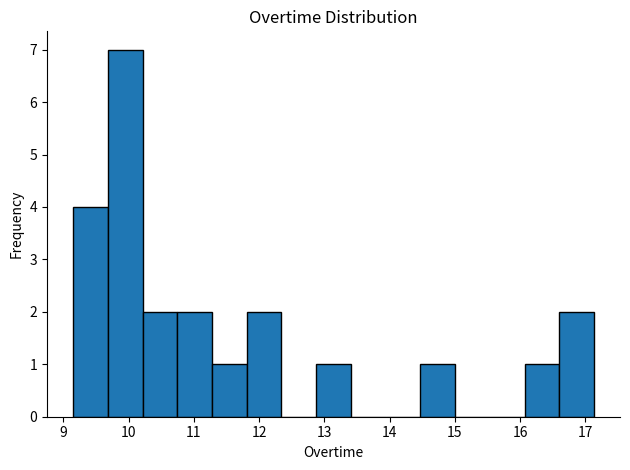

Over which range of the x-axis is the bar tallest?

9.7 to 10.2